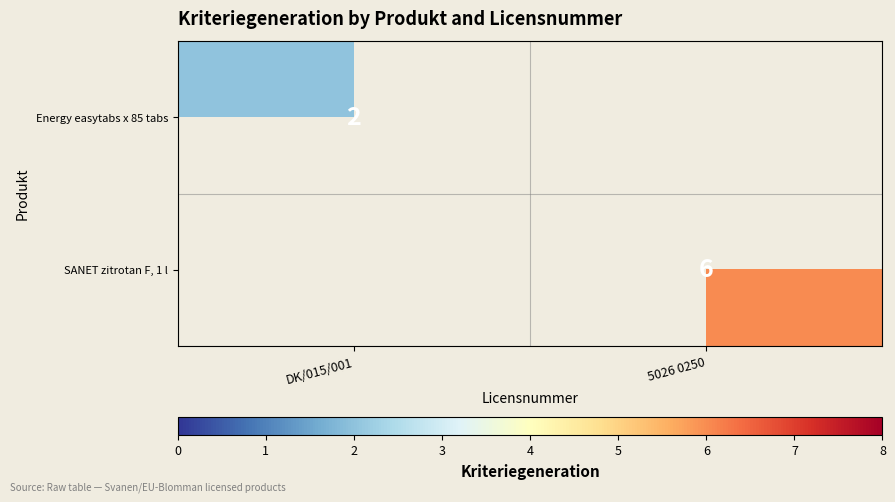

The SANET zitrotan F, 1 l series shows 6 at 5026 0250. True or false?

True